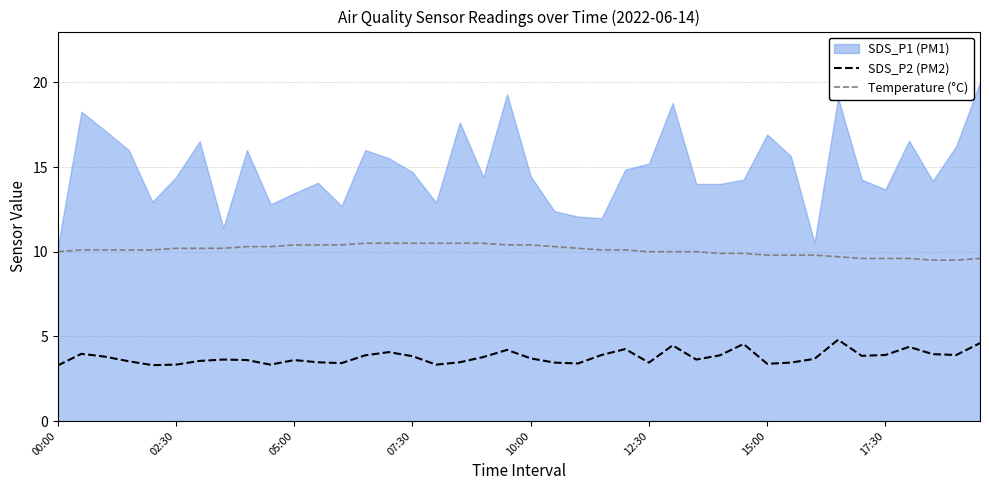

What is the minimum value for SDS_P2 (PM2)?

3.3